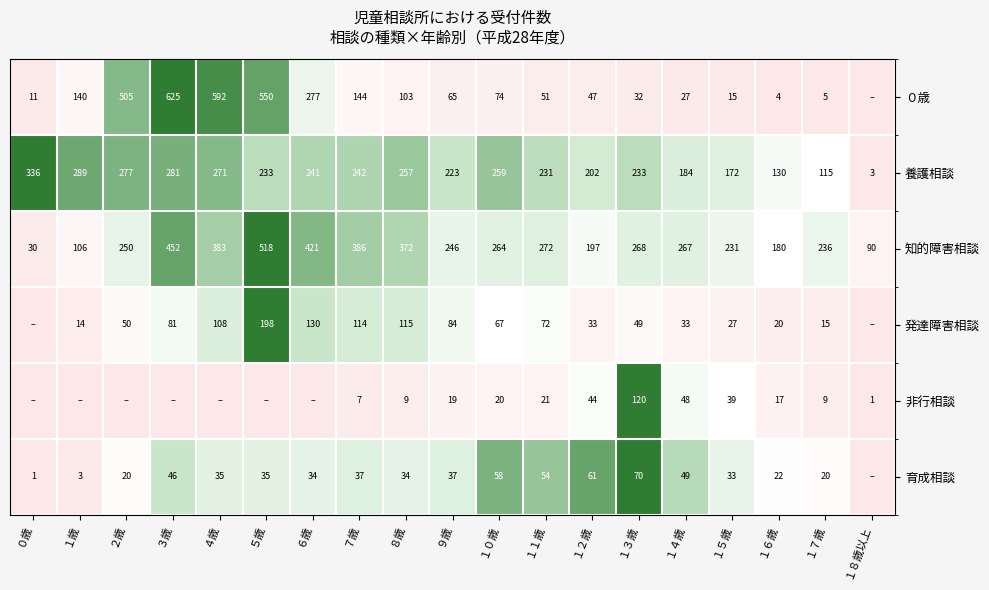

What is the difference between the ０歳 values at １７歳 and ５歳?

545